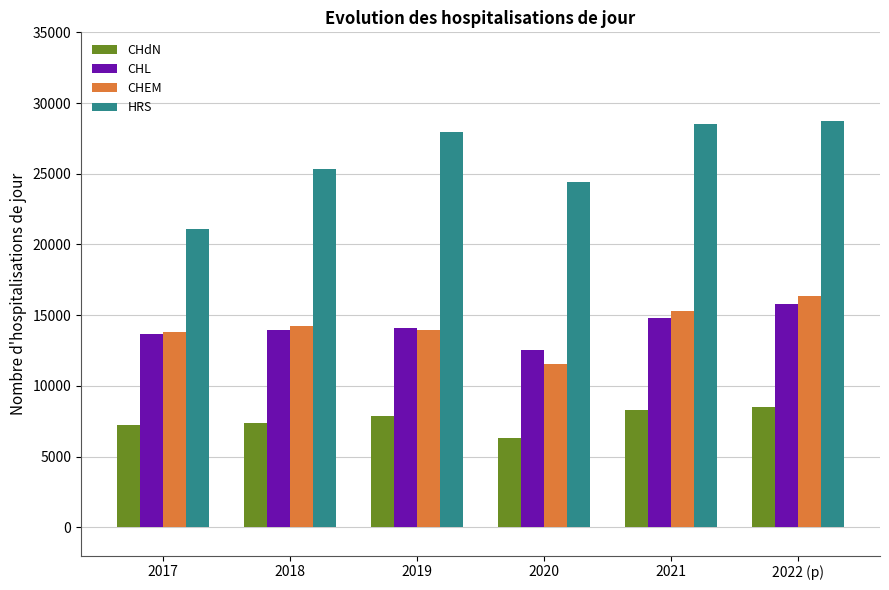

What is the difference between the highest and lowest values at 2018?

17982